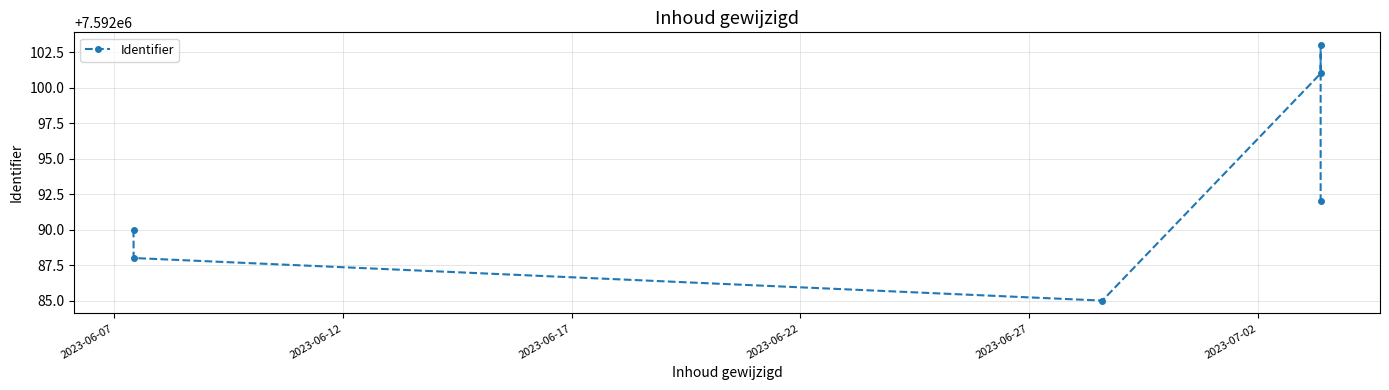

What is the smallest value displayed?

7592085